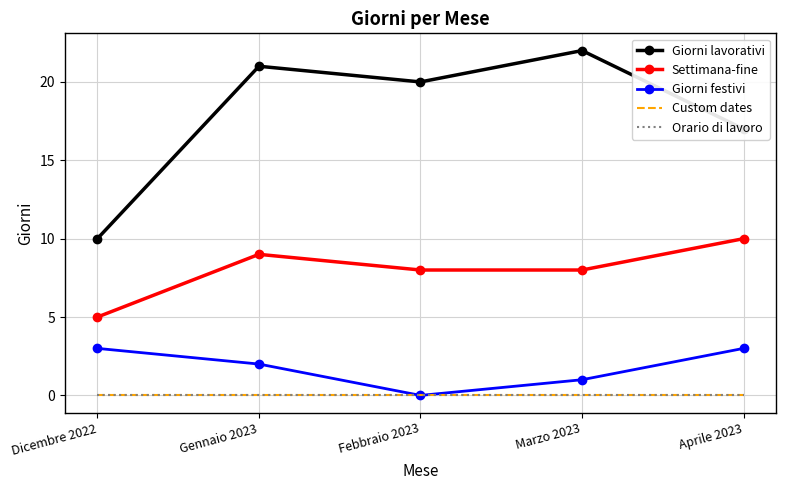

What is the average value of the Giorni festivi series?

2